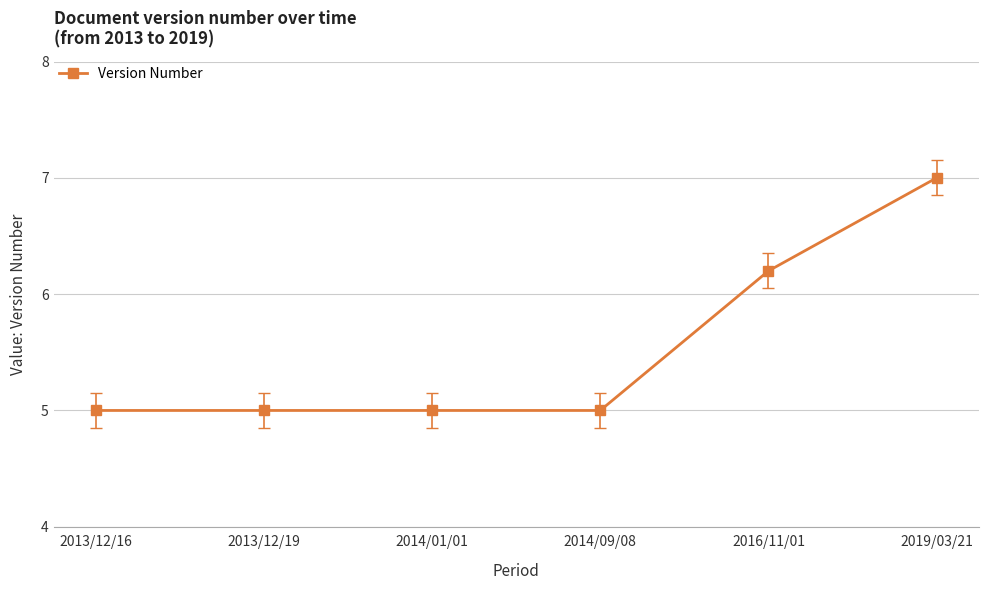

Reading right to left, transcribe all the data shown in this chart.

7.0	6.2	5.0	5.0	5.0	5.0